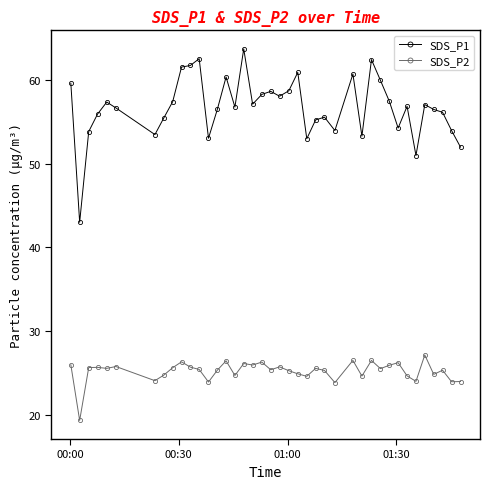

What is the sum of all SDS_P1 values?

2269.6